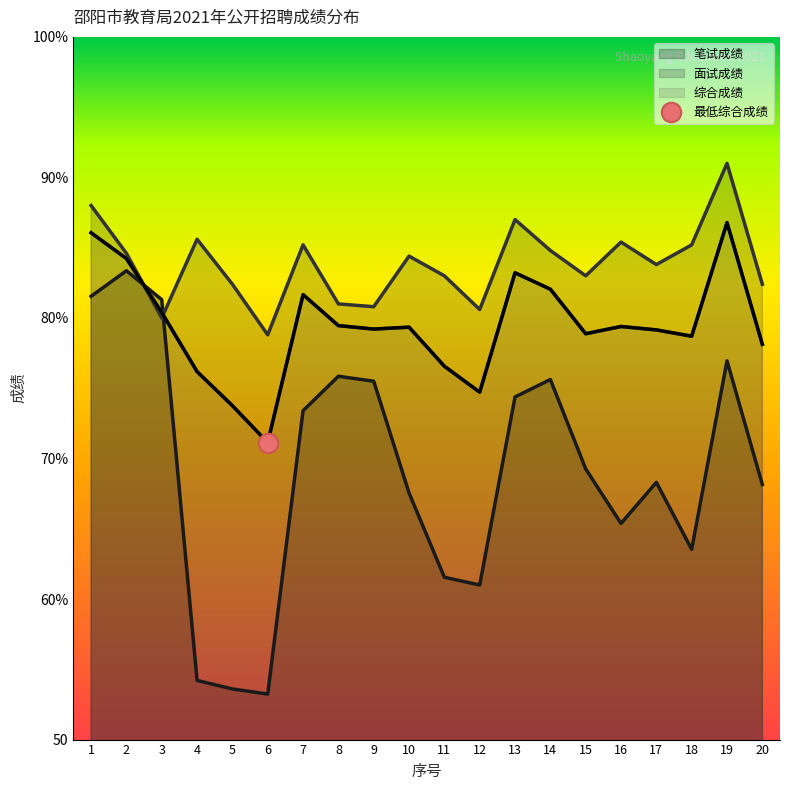

How many data points in 笔试成绩 are less than 69?

10